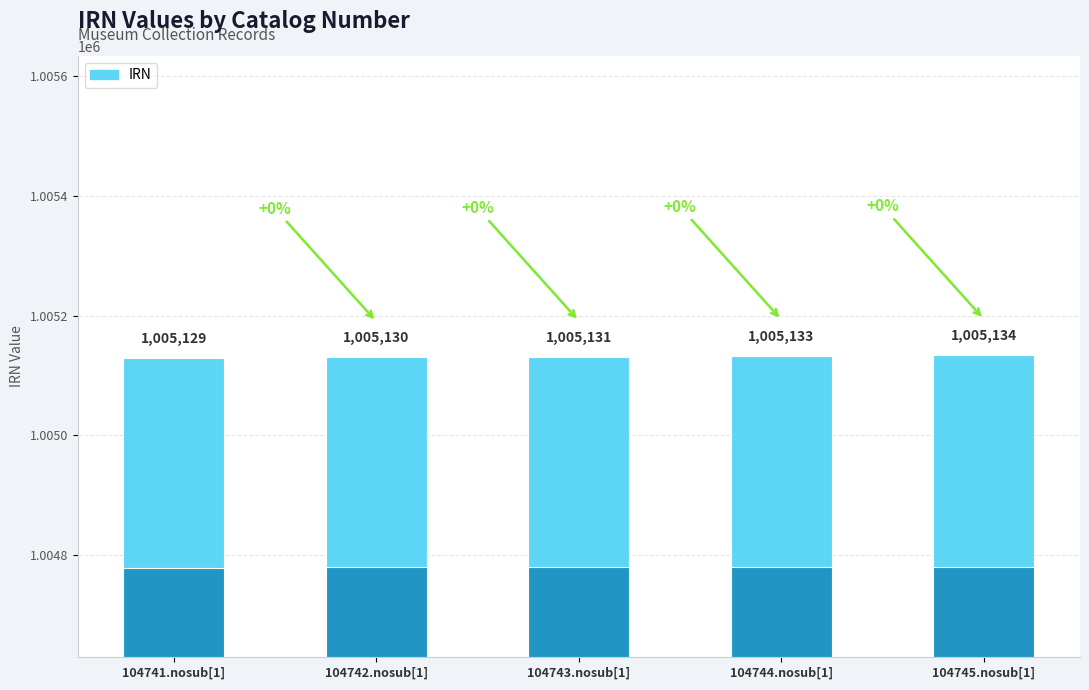

What is the change in value from 104741.nosub[1] to 104745.nosub[1]?

+5